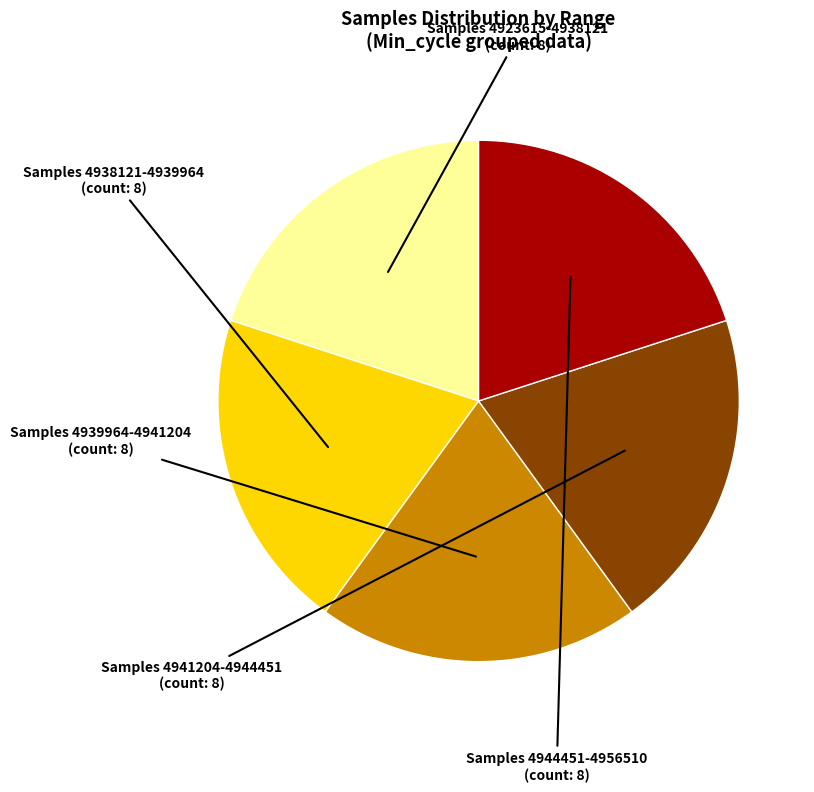

Is there any slice that represents more than half of the pie?

No